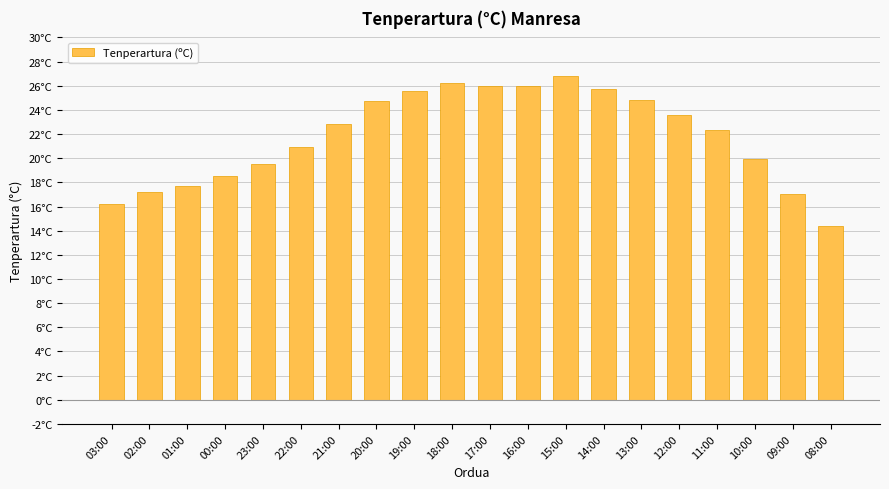

Reading right to left, what are all the values shown in this chart?

08:00=14.4	09:00=17.0	10:00=19.9	11:00=22.3	12:00=23.6	13:00=24.8	14:00=25.7	15:00=26.8	16:00=26.0	17:00=26.0	18:00=26.2	19:00=25.6	20:00=24.7	21:00=22.8	22:00=20.9	23:00=19.5	00:00=18.5	01:00=17.7	02:00=17.2	03:00=16.2